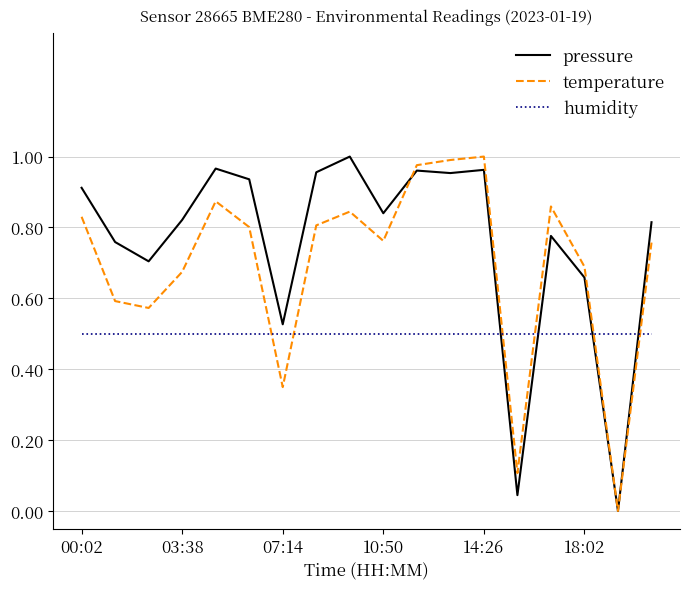

Rank the series by their average value, from lowest to highest.

humidity, temperature, pressure